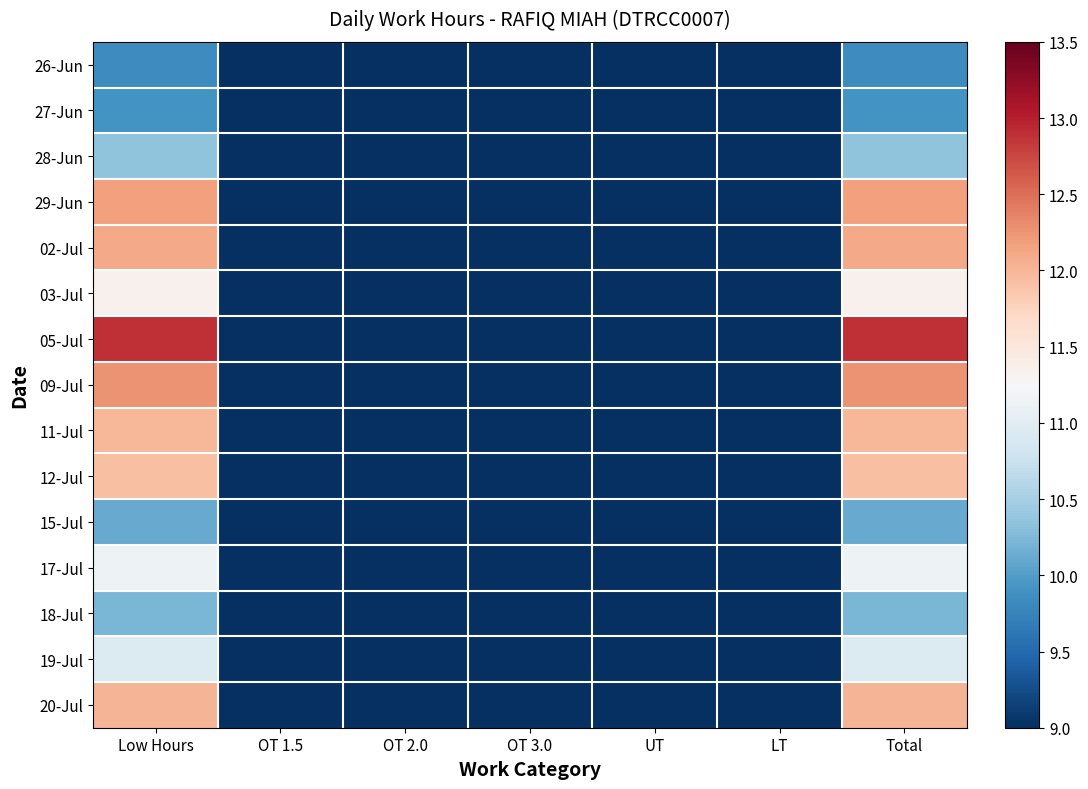

Count the number of categories in the chart.

7